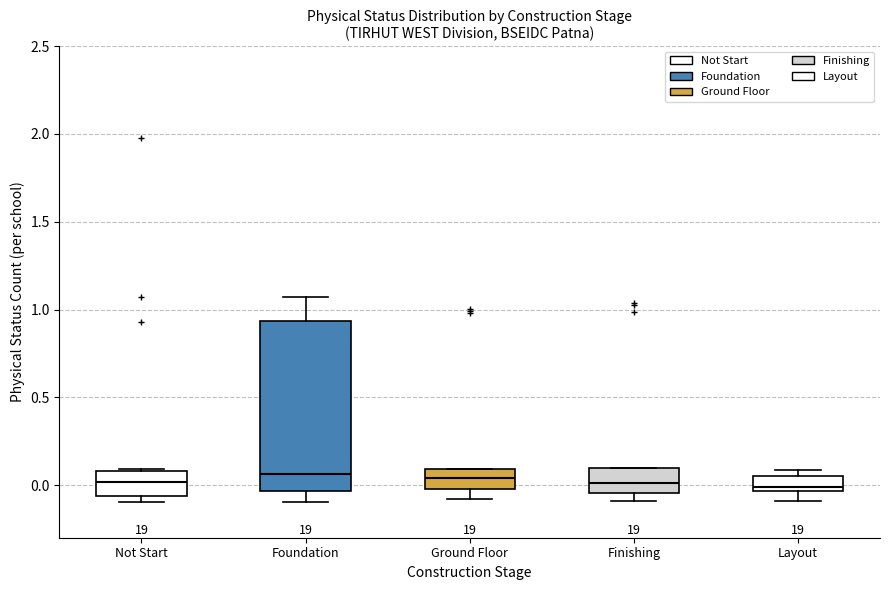

Reading left to right, read every box against the y-axis: the position of its median line, the range the box covers, and the ends of its whiskers. The values are not printed on the chart, so give them approximately, as read against the axis.

Not Start: median 0.00, box -0.05 to 0.10, whiskers -0.10 to 0.10 (just above the box's upper edge)
Foundation: median 0.05, box -0.05 to 0.95, whiskers -0.10 to 1.05
Ground Floor: median 0.05, box 0.00 to 0.10, whiskers -0.10 to 0.10
Finishing: median 0.00, box -0.05 to 0.10, whiskers -0.10 to 0.10
Layout: median 0.00, box -0.05 to 0.05, whiskers -0.10 to 0.10